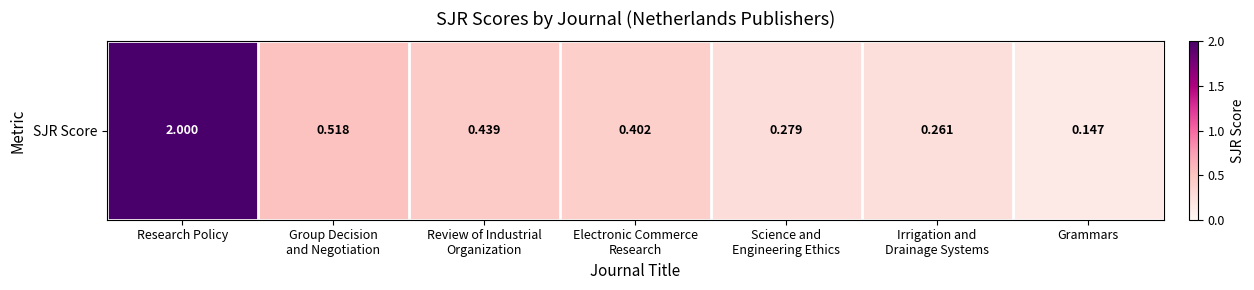

What is the sum of all values?

4.0